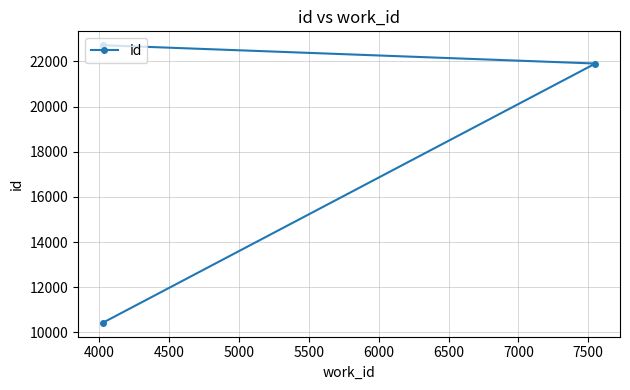

At which label does the data first exceed 21905?

4500